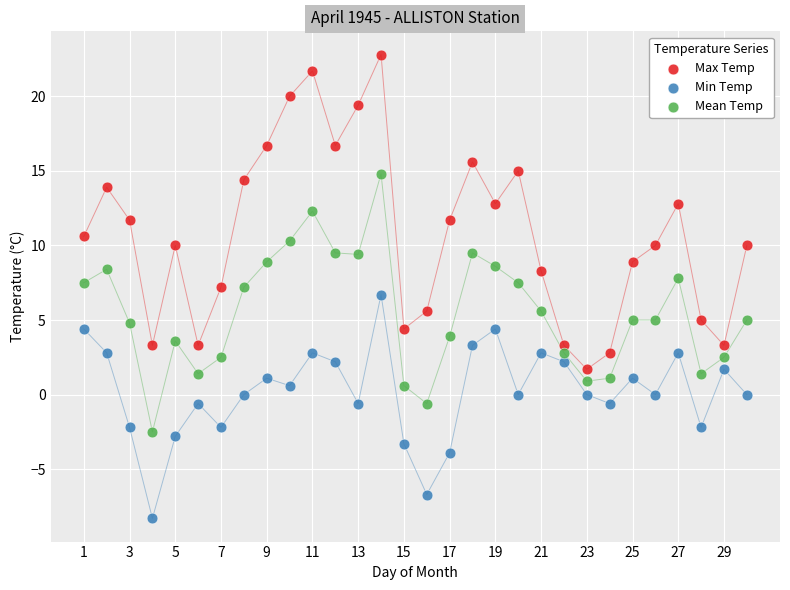

Which series has the widest spread of Y values?

Max Temp